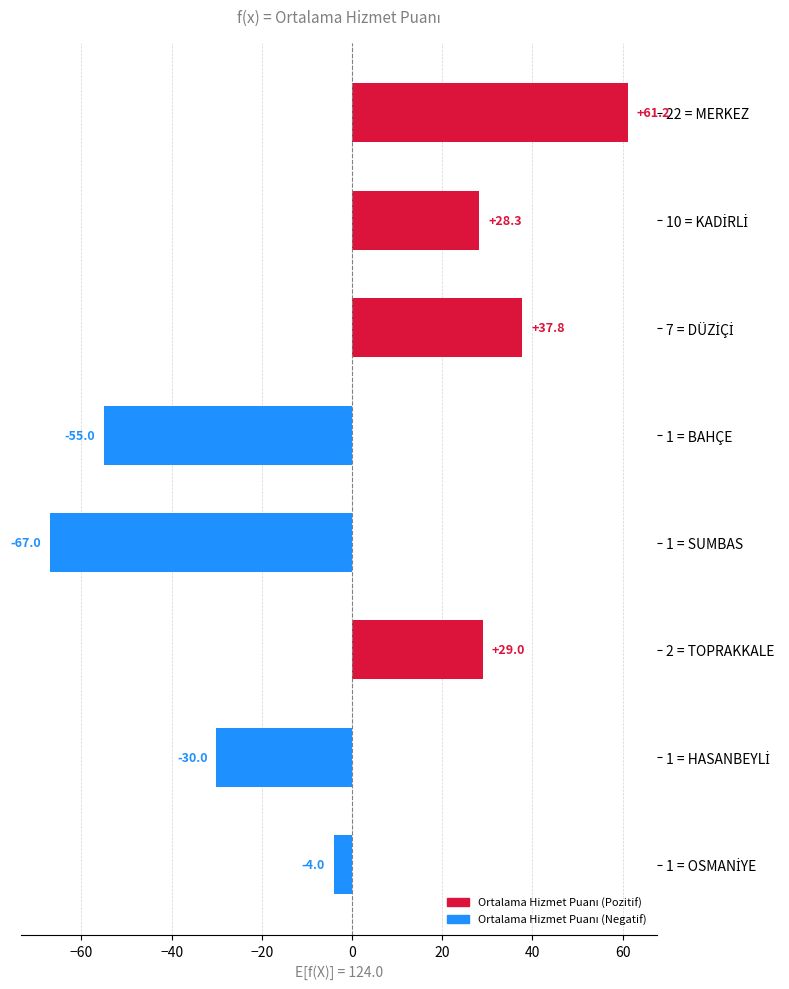

What is the maximum value shown in the chart?

61.2